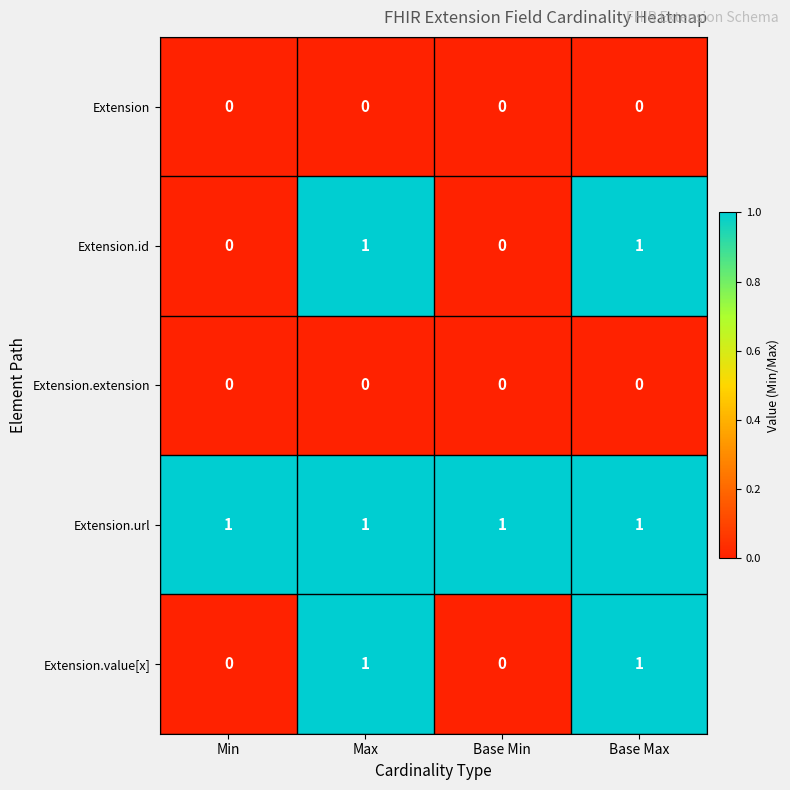

Which series has the largest total across all categories?

Extension.url